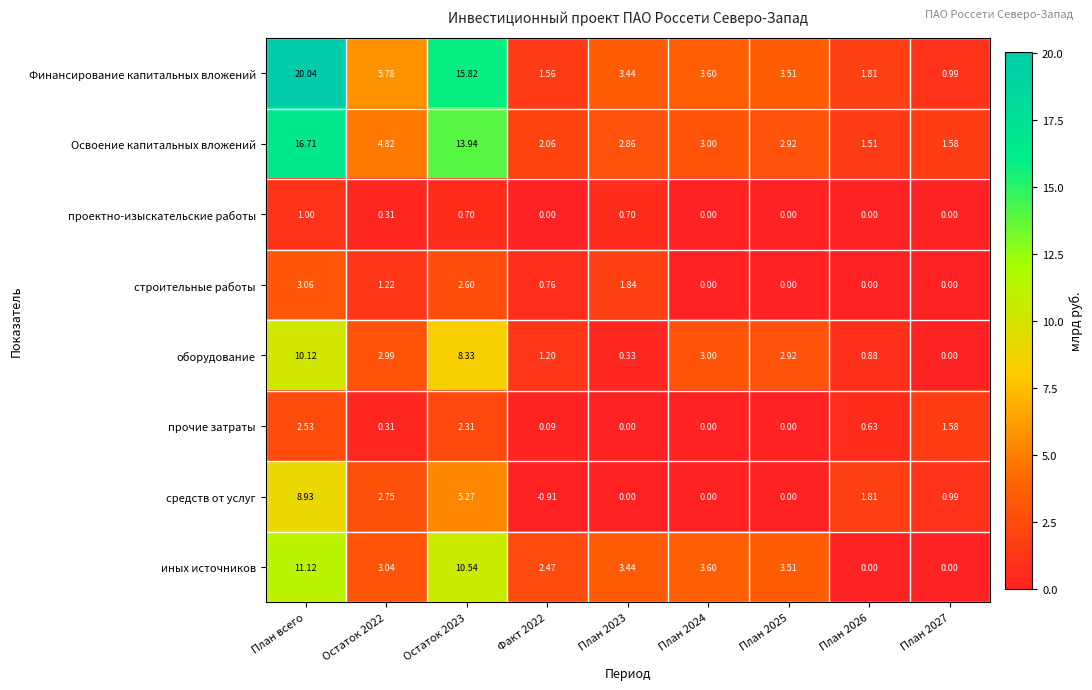

Which series has the largest total across all categories?

Финансирование капитальных вложений